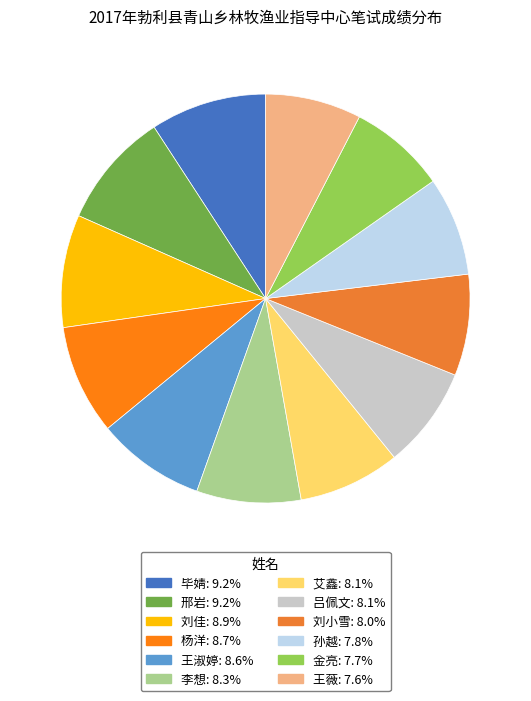

What is the total percentage of 李想 and 刘小雪?

16.3%